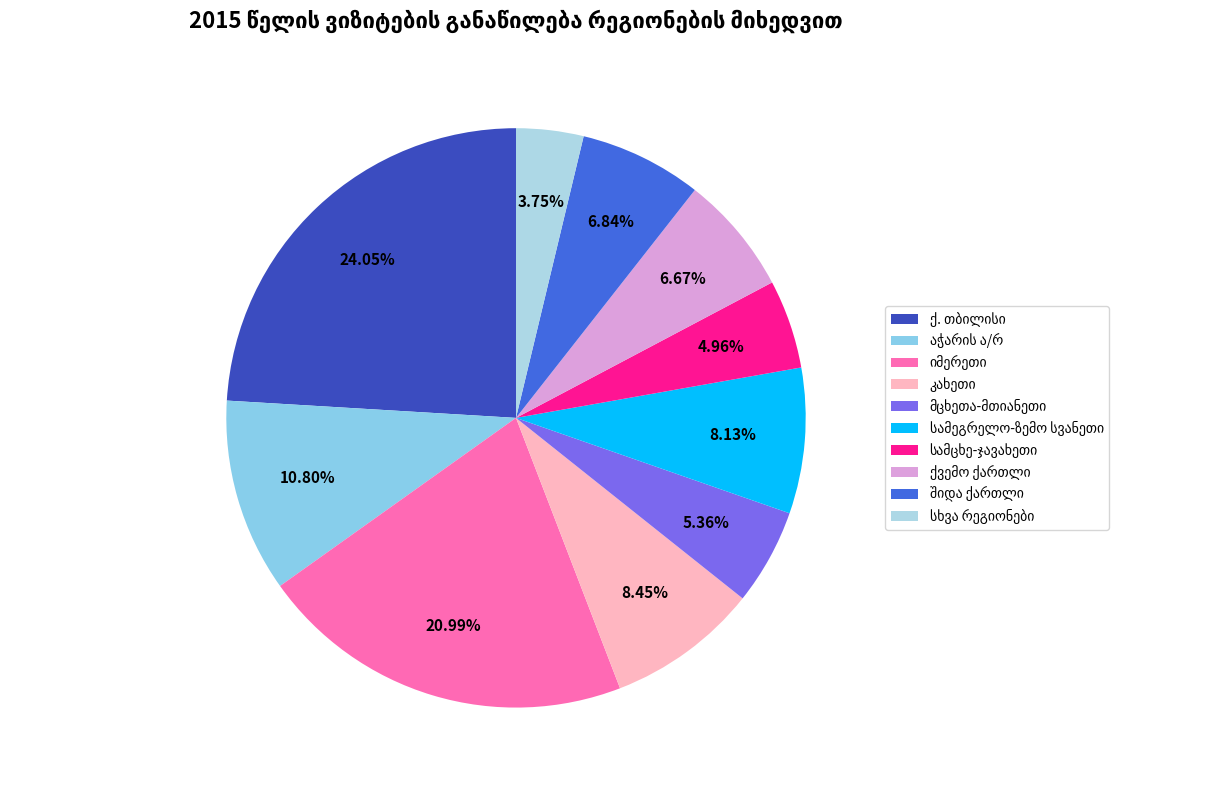

To the nearest percent, what is the difference between the largest and smallest slice percentages?

20%